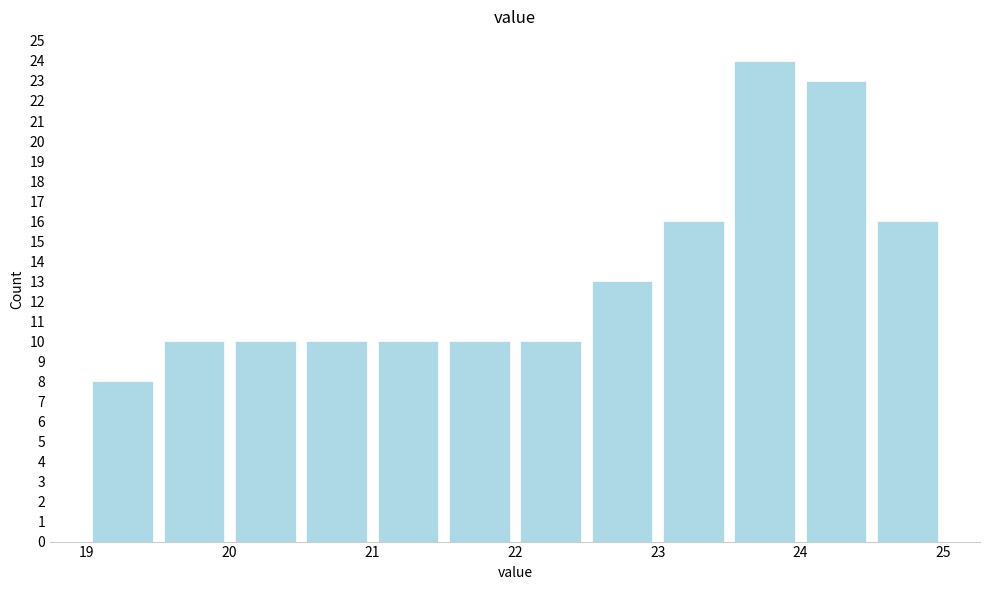

How tall is the bar that spans 23.0 to 23.5 on the x-axis? The values are not printed on the chart, so give them approximately, as read against the axis.

16